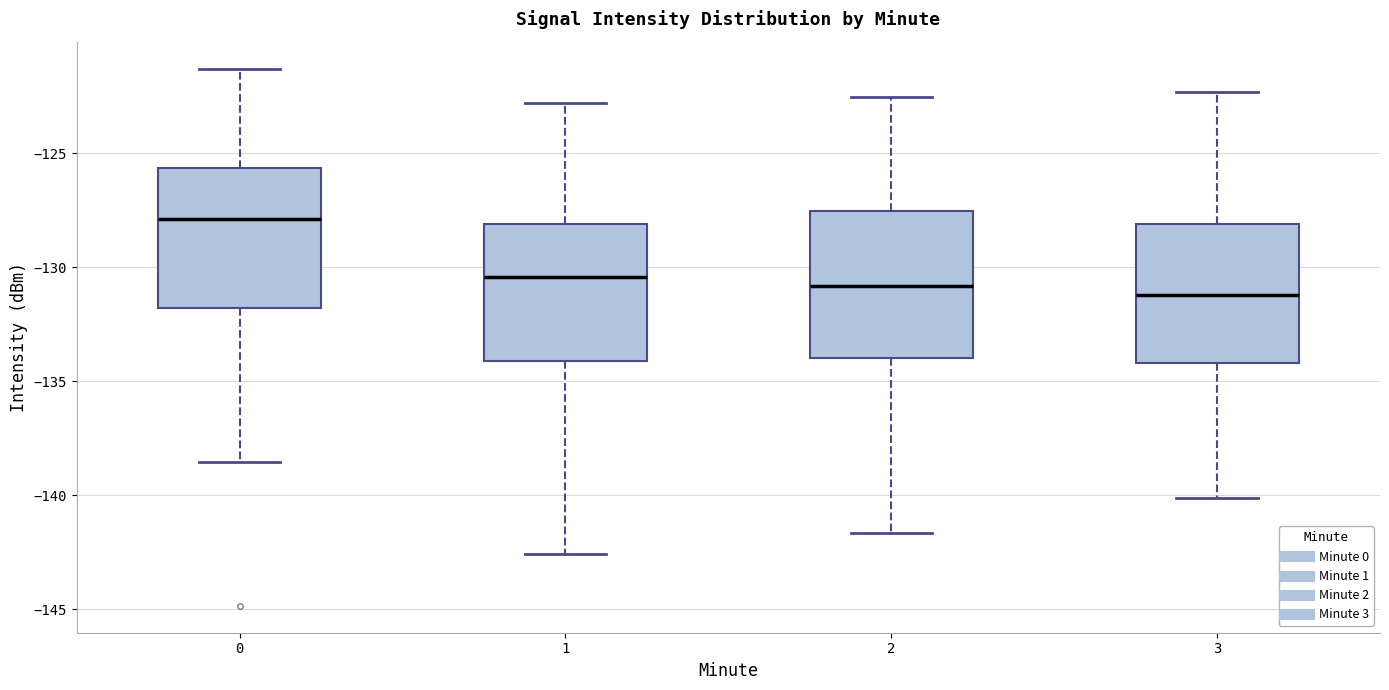

Which box's median line is the highest?

0